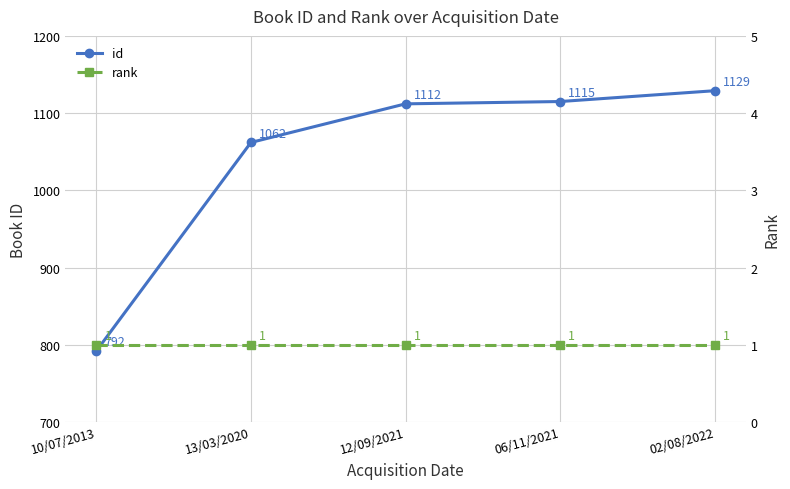

Reading right to left, extract all data points from this chart.

id: 1129	1115	1112	1062	792
rank: 1	1	1	1	1